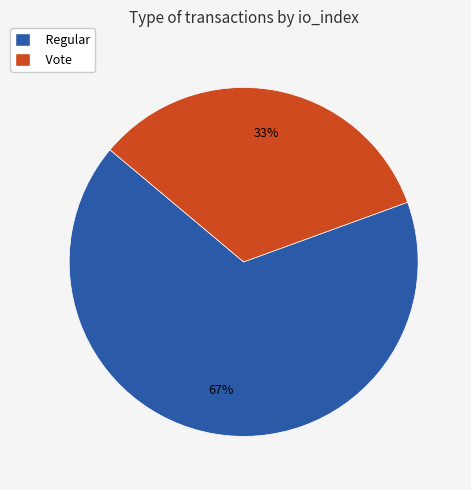

Is it true that Vote is 45% of the pie?

False